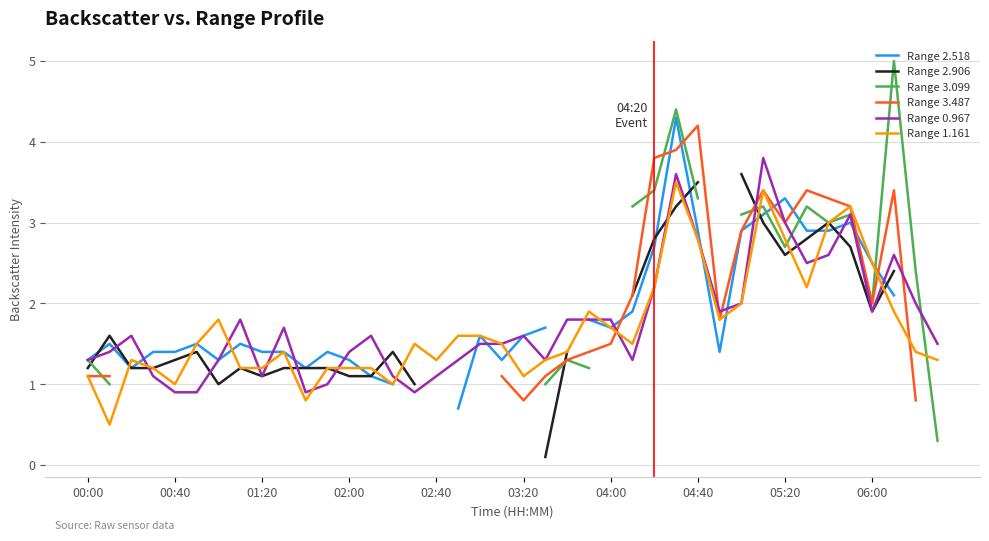

Where is Range 0.967 nearest to the value 2?

30